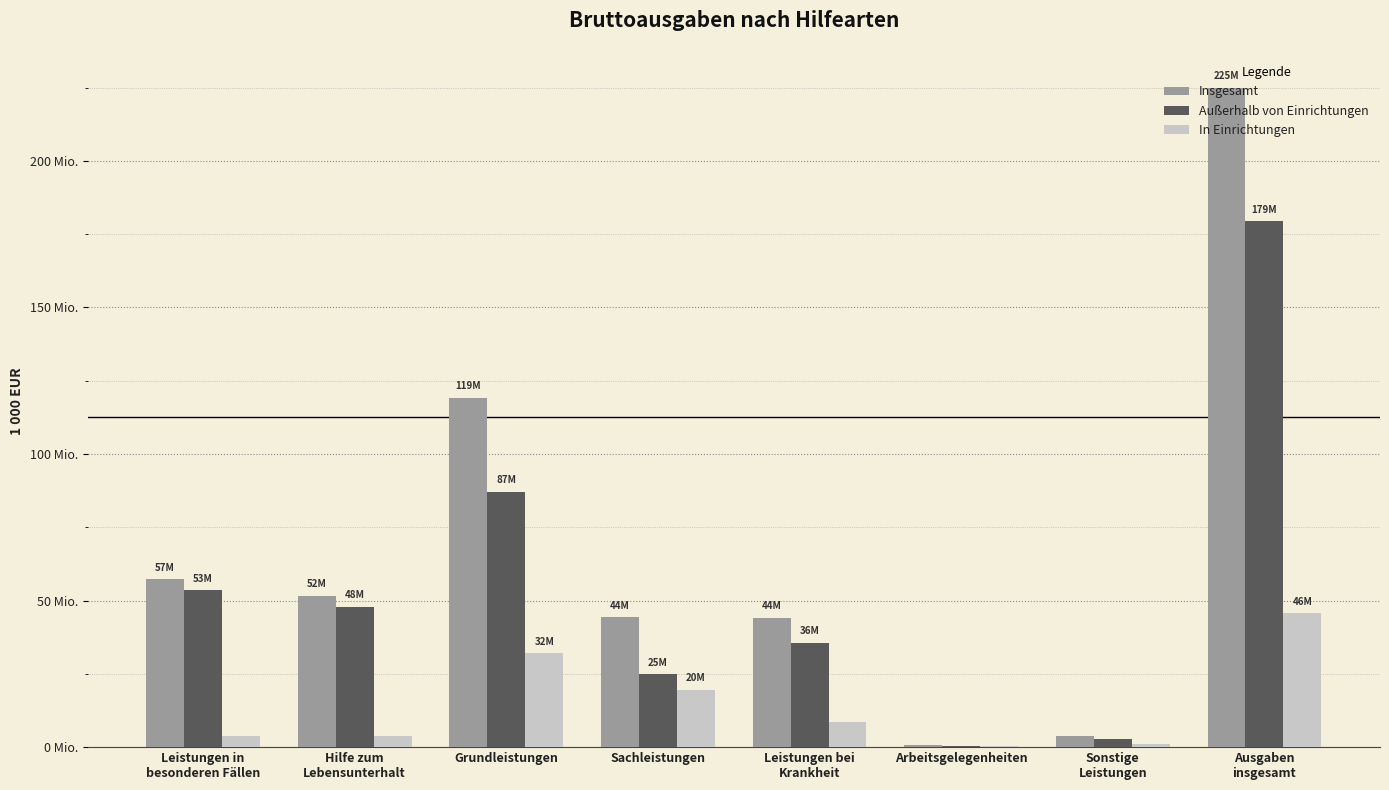

At which label does In Einrichtungen reach its minimum?

Arbeitsgelegenheiten